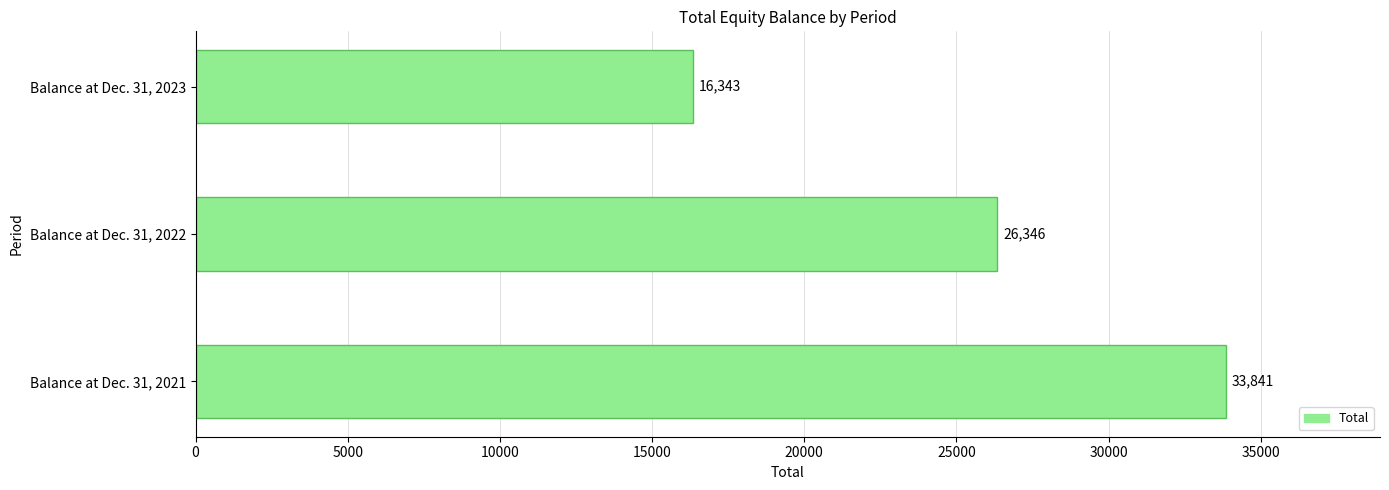

Is it true that the value at Balance at Dec. 31, 2023 is 24342?

False